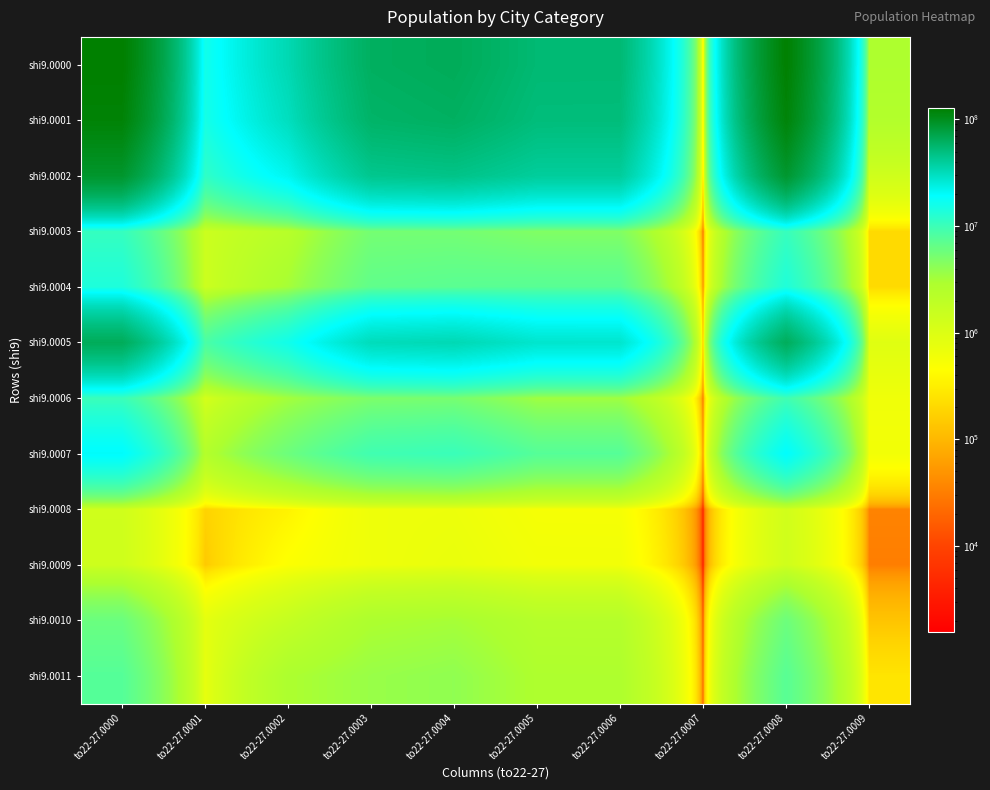

Rank the series at to22-27.0005 from lowest to highest value.

shi9.0008, shi9.0009, shi9.0010, shi9.0011, shi9.0006, shi9.0003, shi9.0004, shi9.0007, shi9.0005, shi9.0002, shi9.0001, shi9.0000